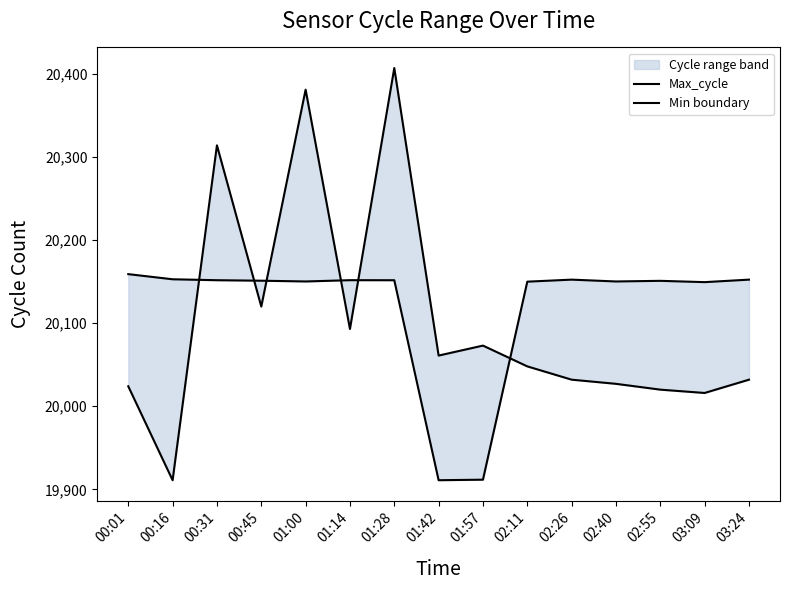

Which series has the largest total across all categories?

Min boundary